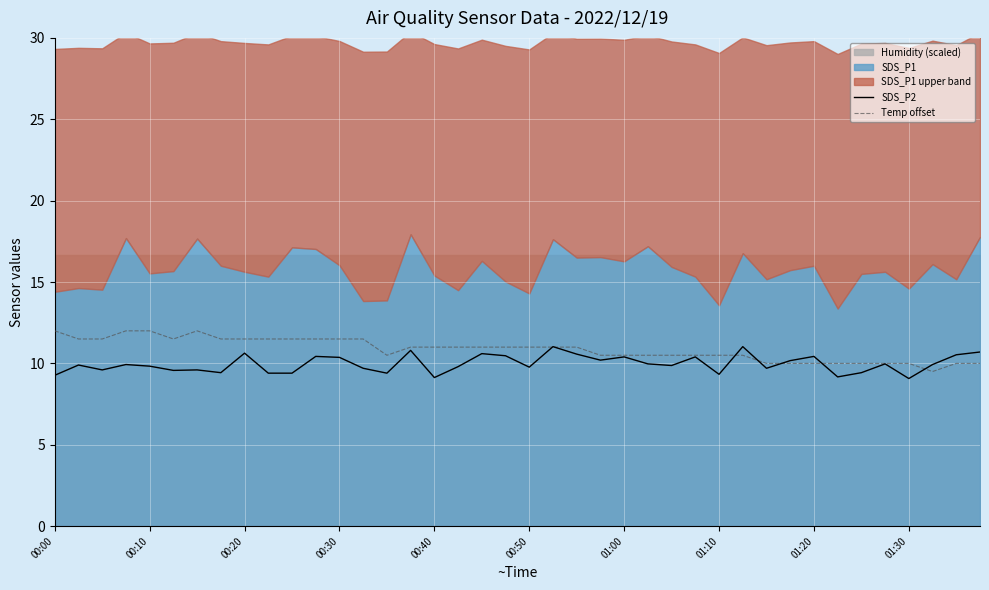

Is the value of SDS_P2 at 00:40 greater than the value of Temp offset at 00:50?

No